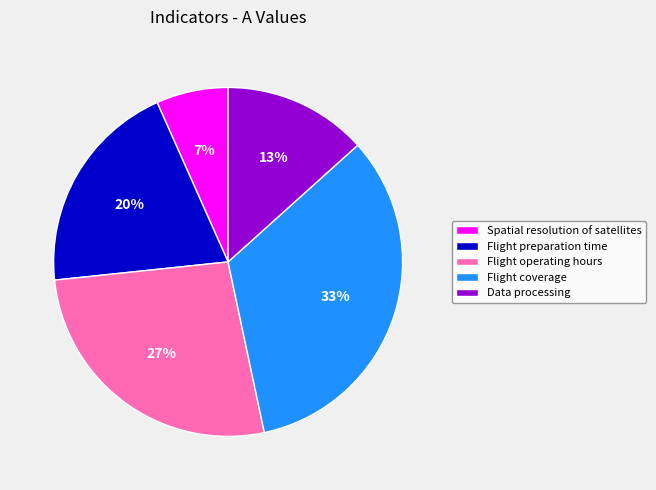

Does Data processing account for over 50% of the chart?

No